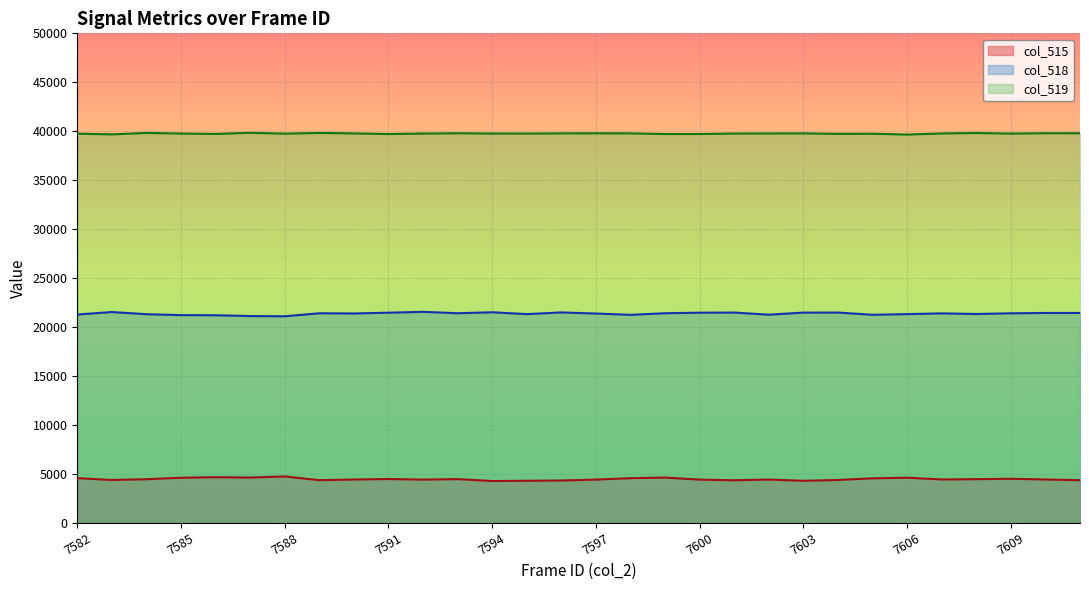

Where is col_519 nearest to the value 39745?

7582